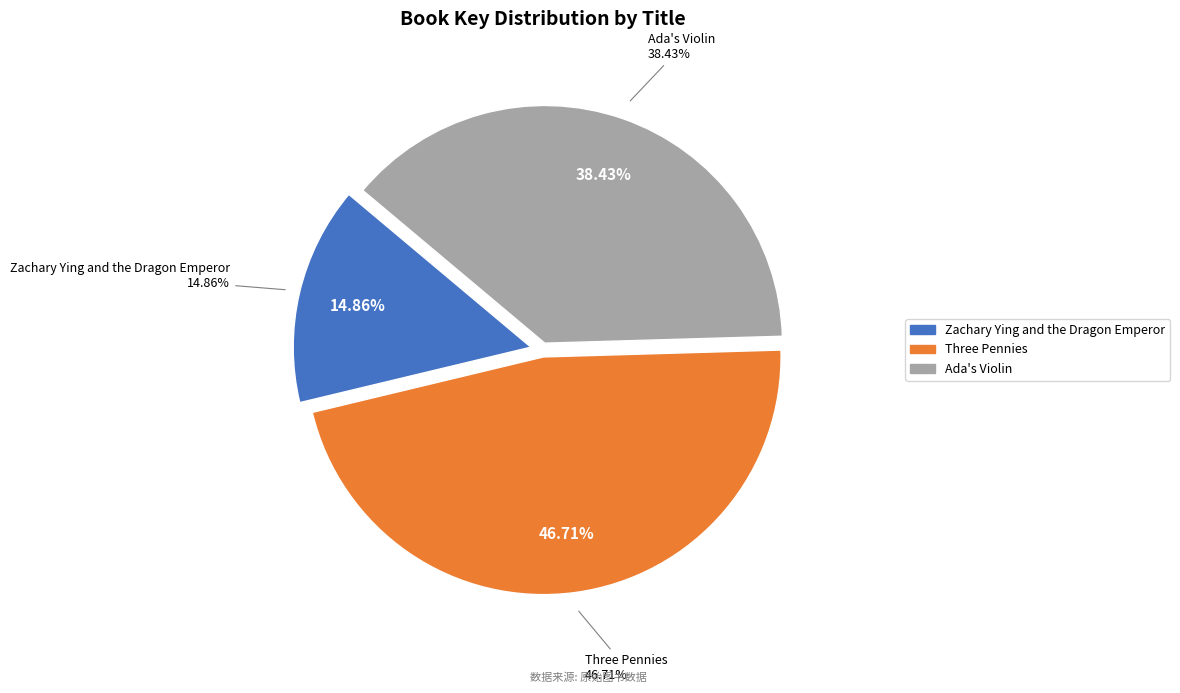

Do Three Pennies and Zachary Ying and the Dragon Emperor together represent more than half of the pie?

Yes